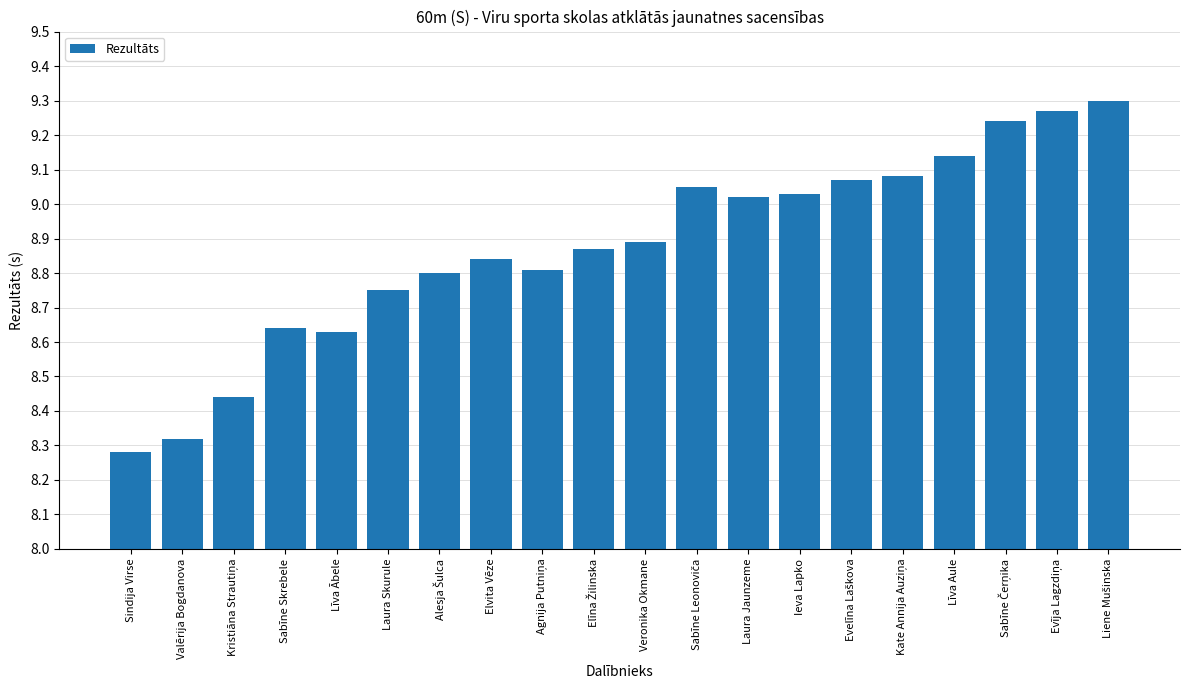

At which category does the chart reach its minimum across all series?

Sindija Virse